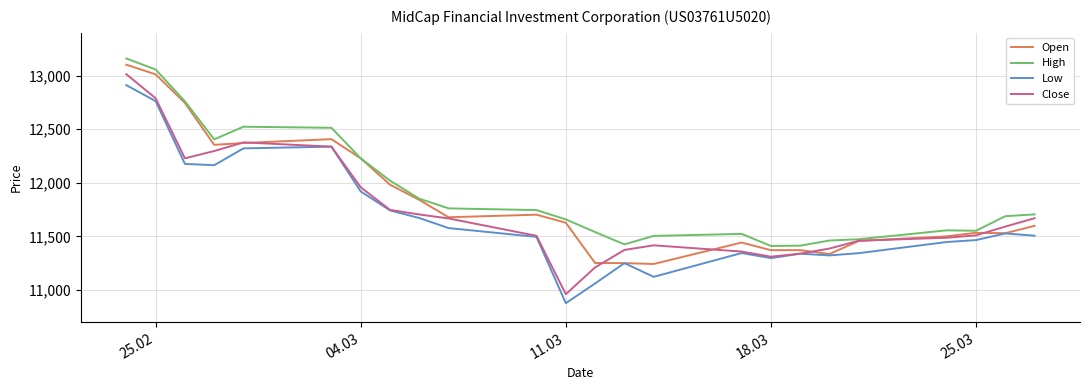

True or false: High and Low cross at least once.

False